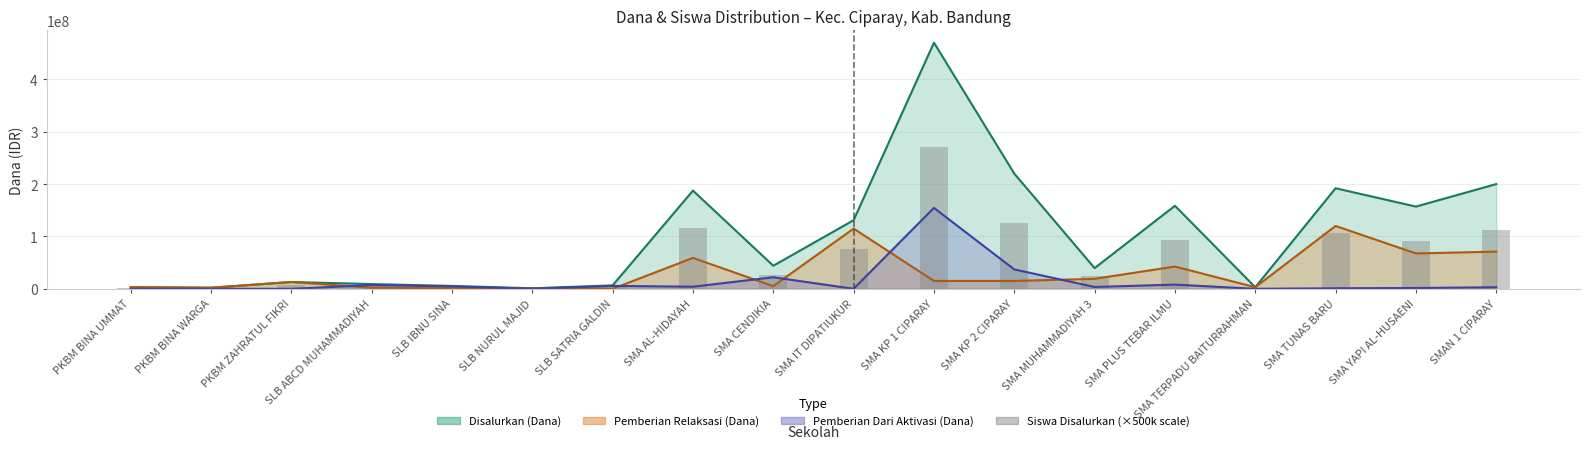

Reading left to right, extract all data points from this chart.

1500000	1000000	6500000	4500000	3000000	500000	3500000	115500000	26500000	75500000	270500000	126000000	24500000	92500000	1500000	106500000	91000000	111500000